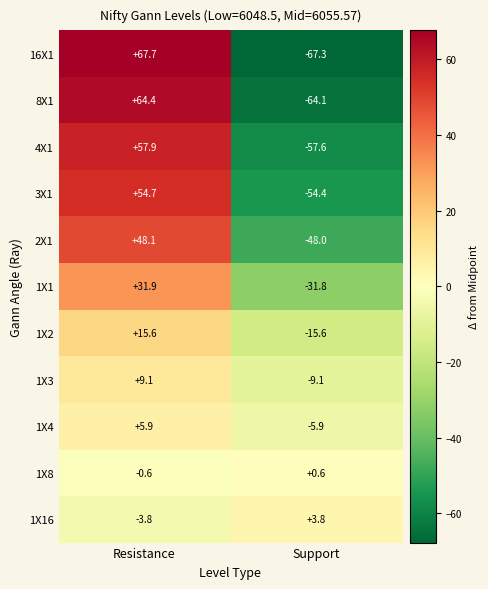

Is it true that 1X2 equals 27.5 at Resistance?

False